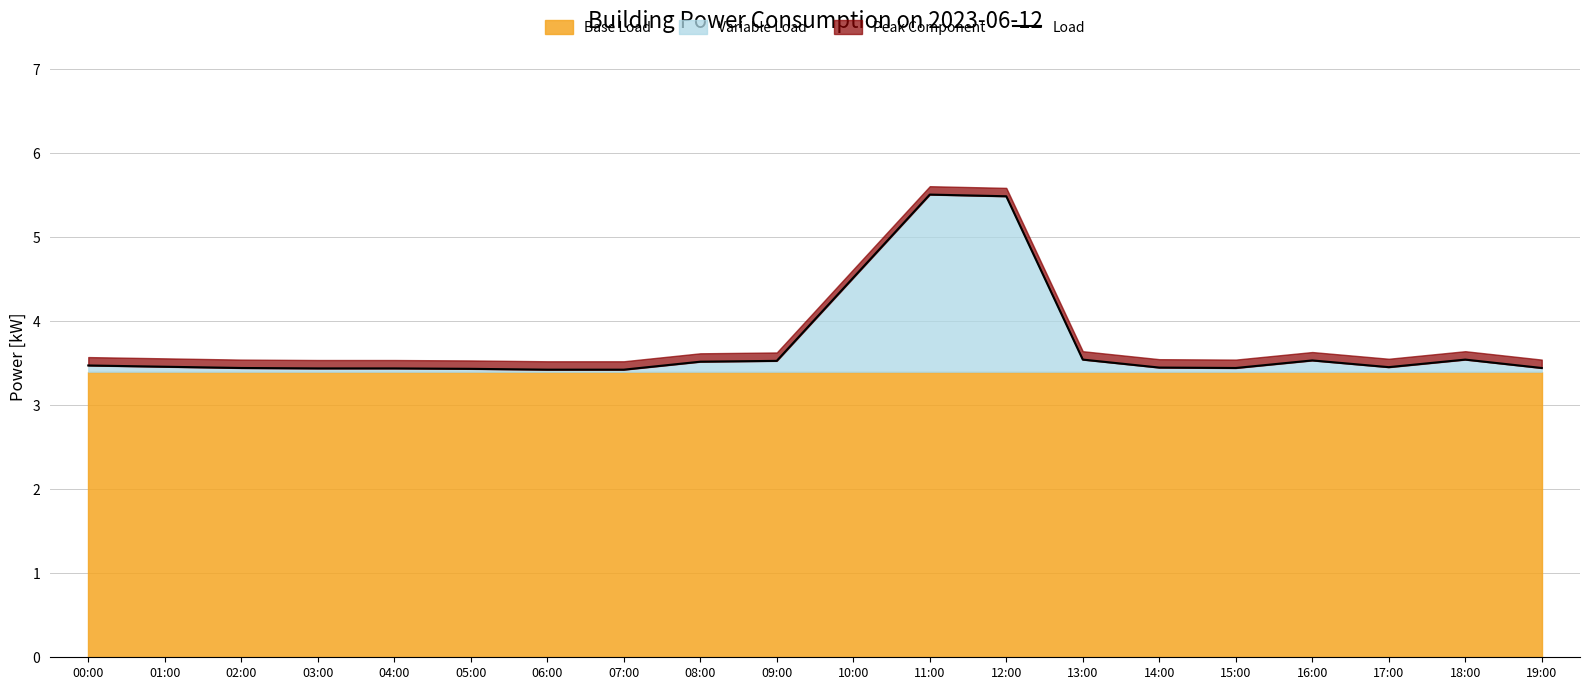

At which category does the data reach its first local peak?

11:00